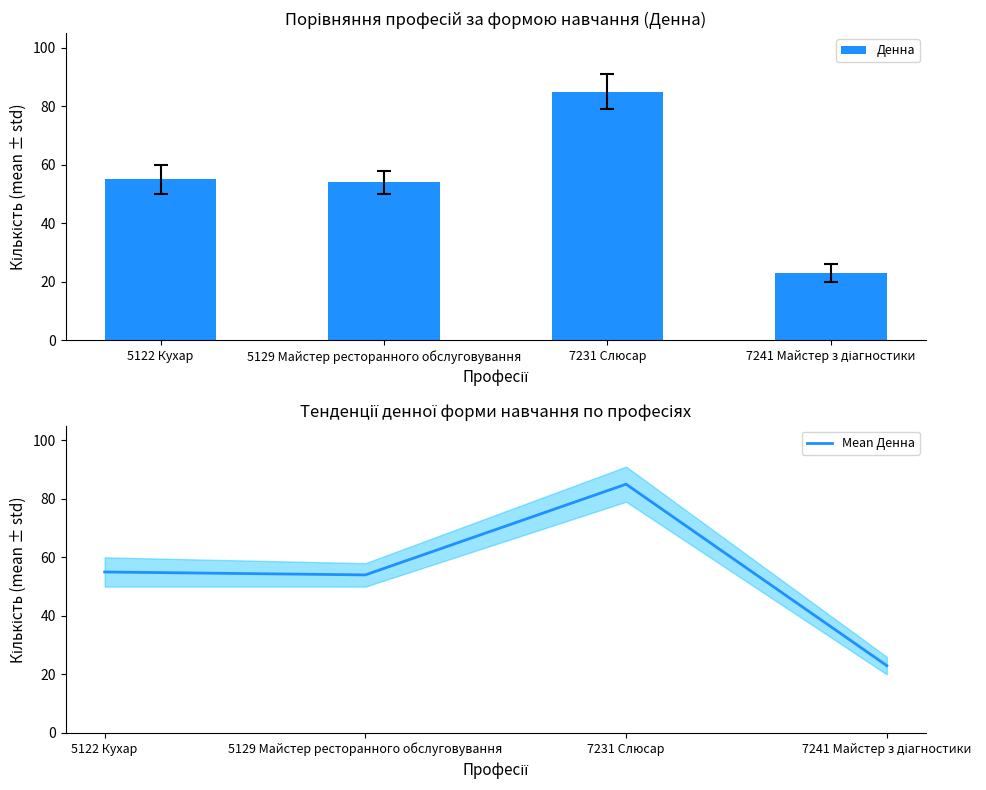

Are the bars horizontal?

No